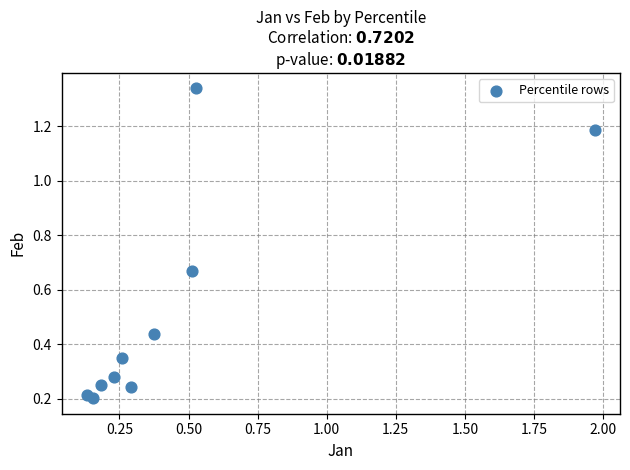

What is the average X value?

0.5